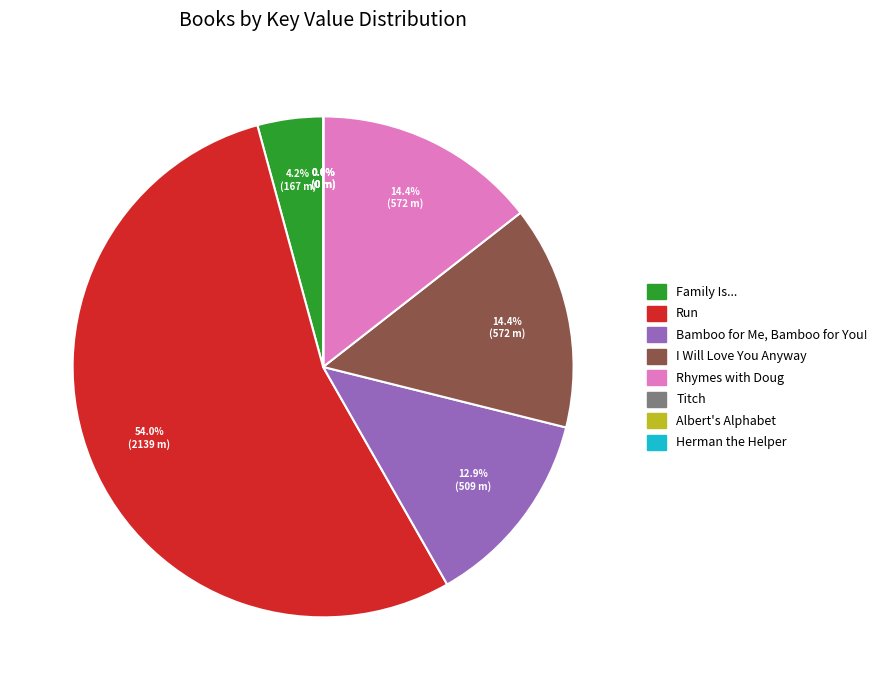

Between Bamboo for Me, Bamboo for You! and Family Is..., which is larger?

Bamboo for Me, Bamboo for You!